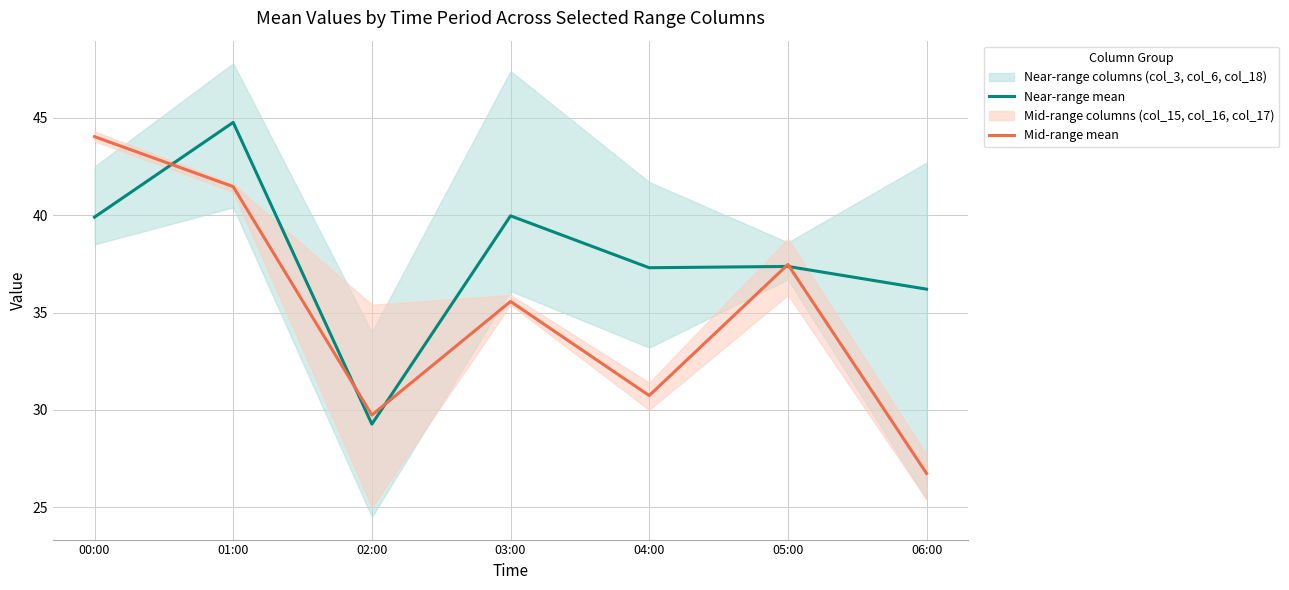

What is the spread (max minus min) of values at 02:00?

0.5